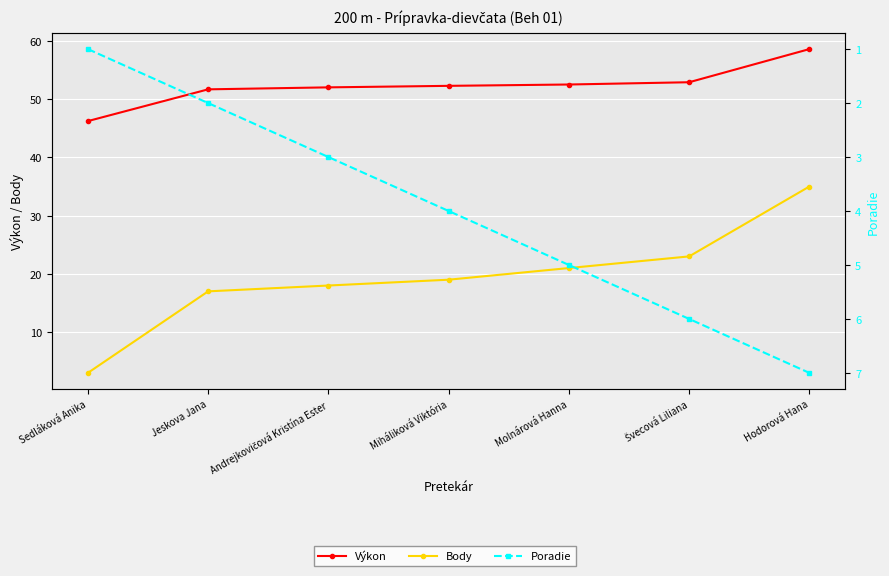

What is the sum of the Body values at Miháliková Viktória and Jeskova Jana?

36.0